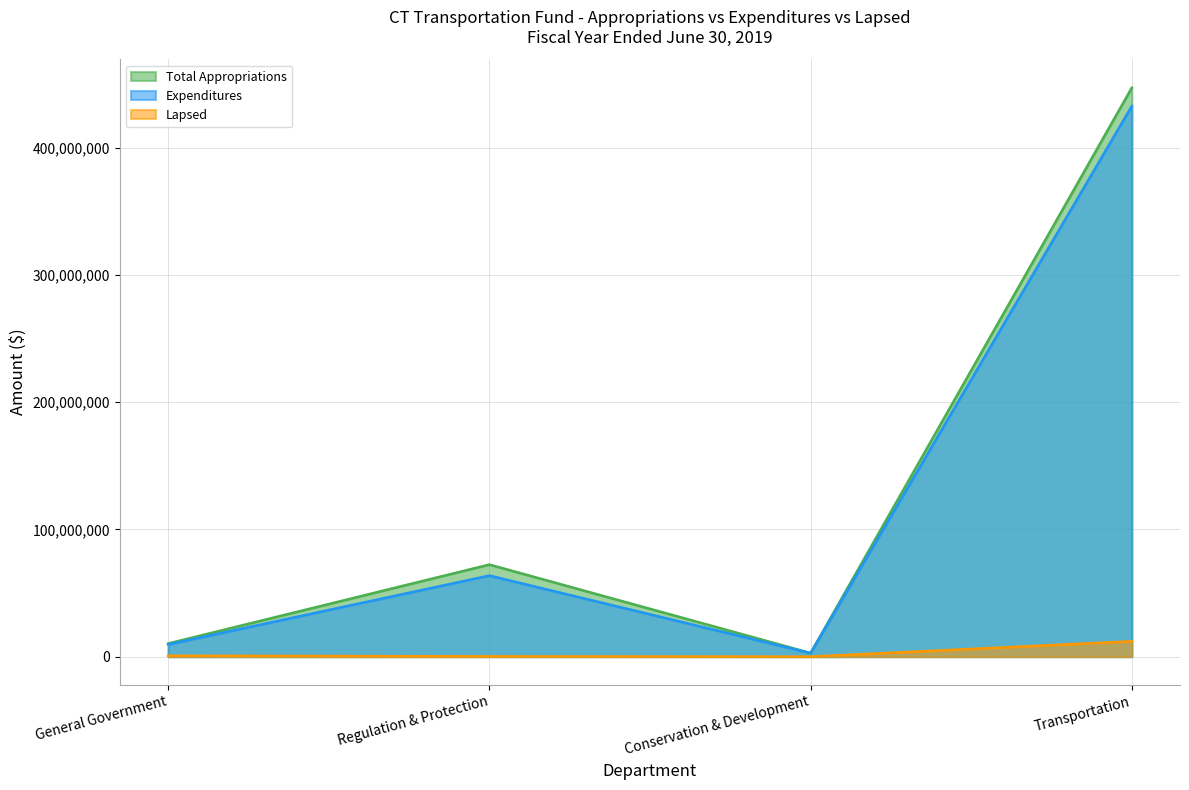

What is the highest value of the Expenditures series?

432665939